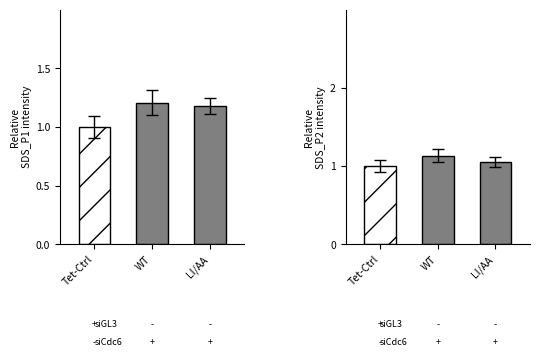

Count the number of categories in the chart.

3